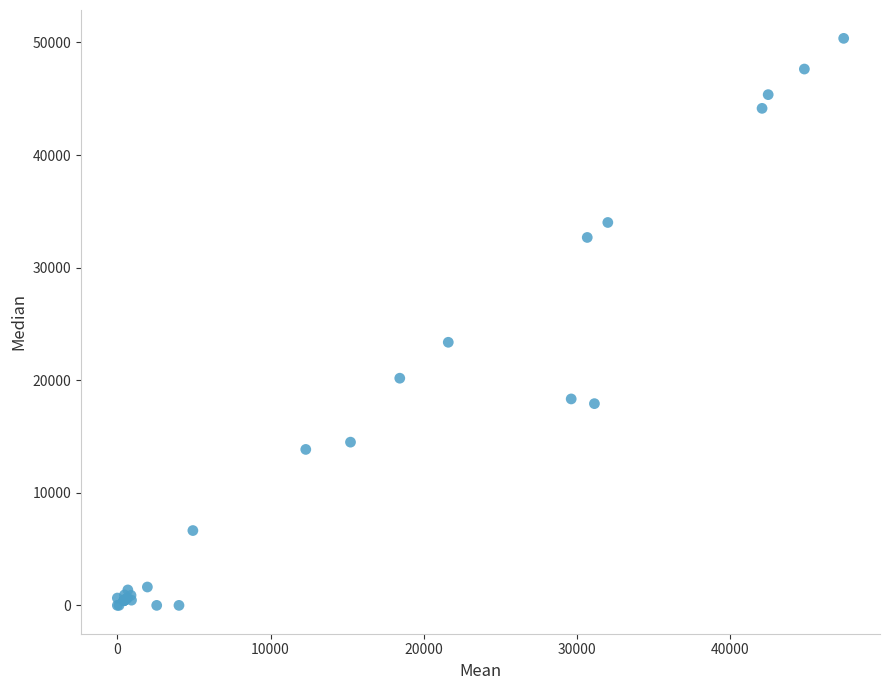

What Y value in the scatter plot is closest to 25182?

23368.9